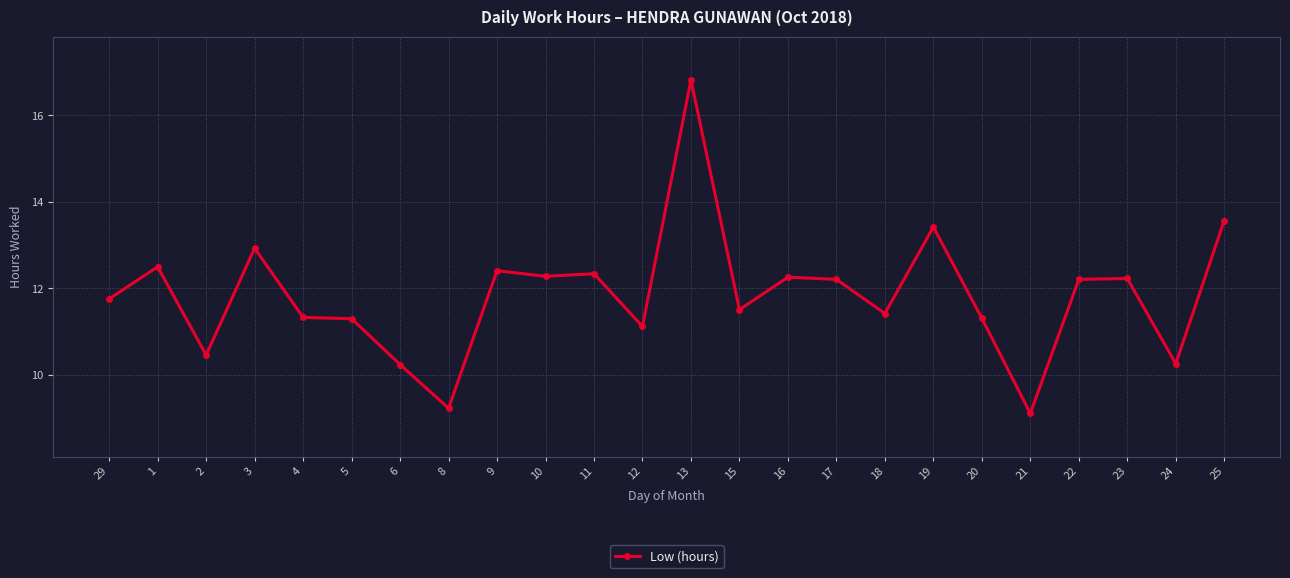

Approximately how many times larger is the value at 21 compared to 23?

0.7